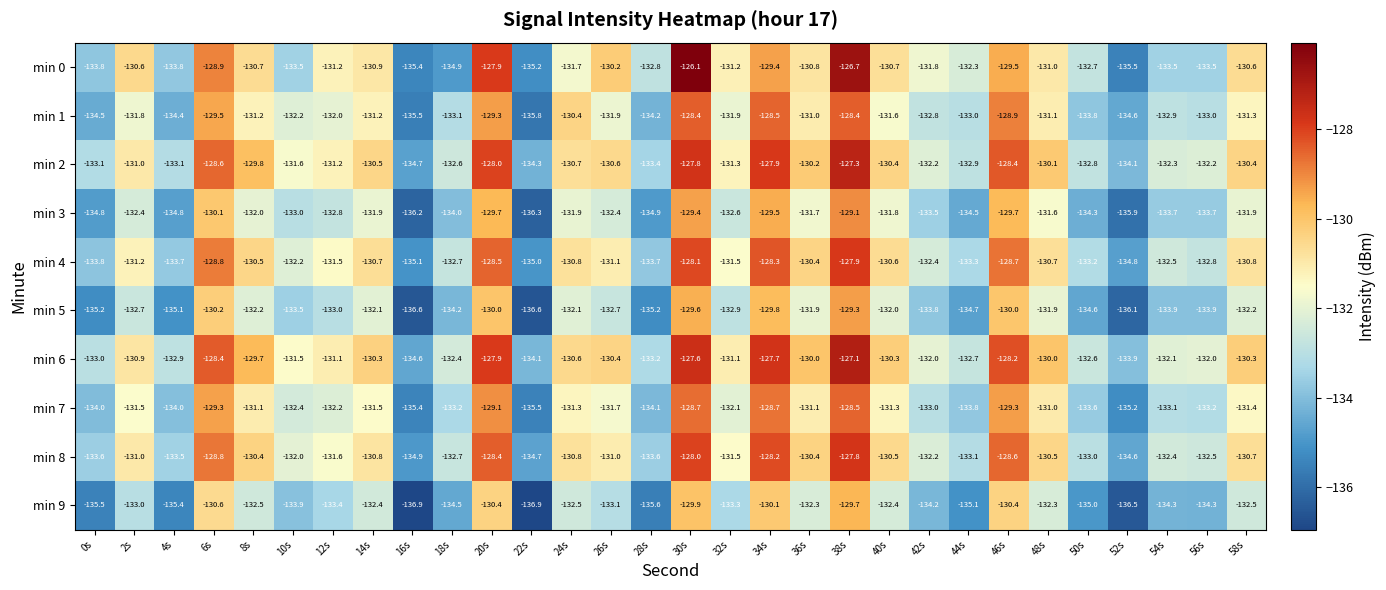

At how many categories does at least one series exceed -135?

30